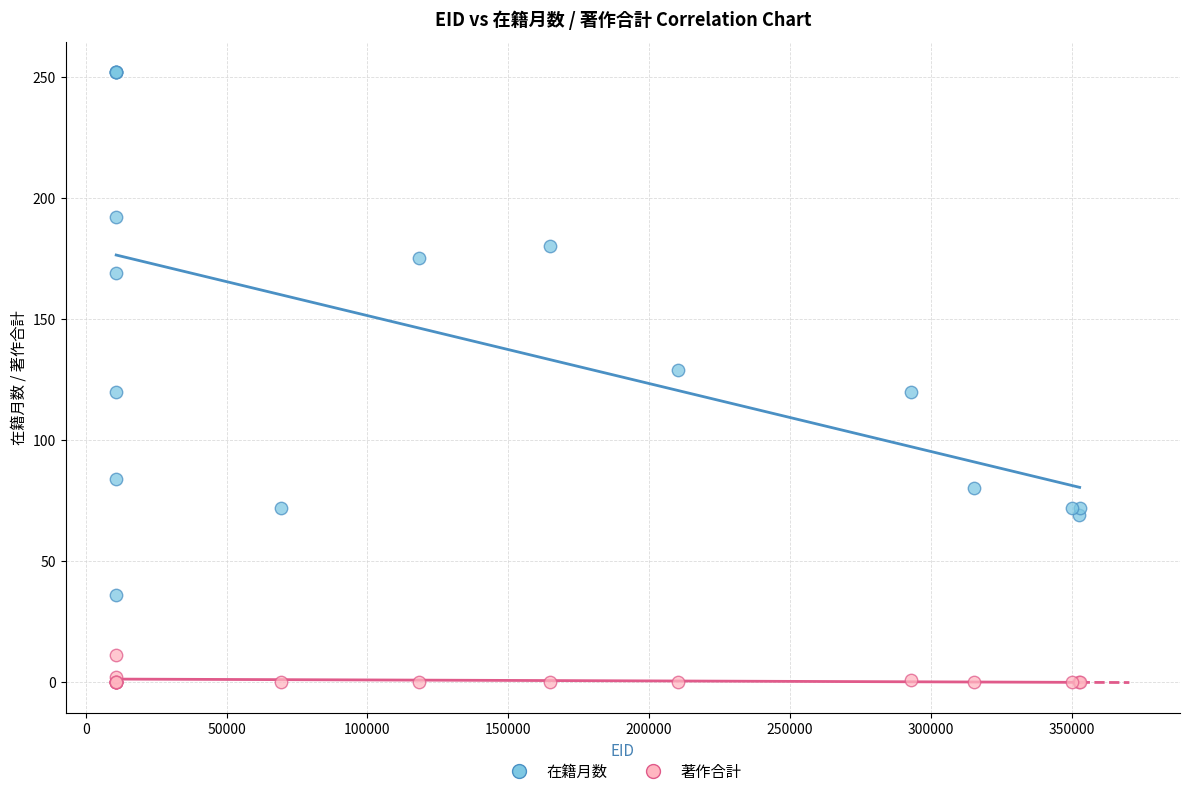

What are all the series names shown in the legend?

在籍月数, 著作合計